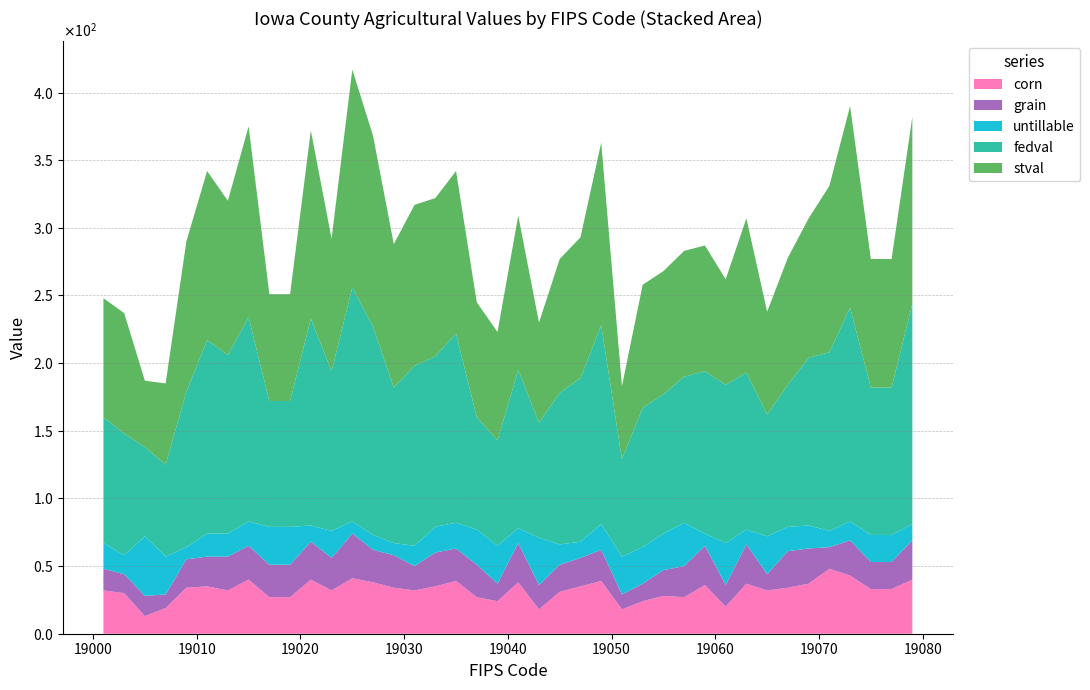

Reading left to right, extract all data points from this chart.

corn: 19001=32	19003=30	19005=13	19007=19	19009=34	19011=35	19013=32	19015=40	19017=27	19019=27	19021=40	19023=32	19025=41	19027=38	19029=34	19031=32	19033=35	19035=39	19037=27	19039=24	19041=38	19043=18	19045=31	19047=35	19049=39	19051=18	19053=24	19055=28	19057=27	19059=36	19061=20	19063=37	19065=32	19067=34	19069=37	19071=48	19073=43	19075=33	19077=33	19079=40
grain: 19001=16	19003=14	19005=15	19007=10	19009=21	19011=22	19013=25	19015=25	19017=24	19019=24	19021=28	19023=24	19025=33	19027=24	19029=24	19031=18	19033=25	19035=24	19037=24	19039=13	19041=29	19043=18	19045=20	19047=21	19049=23	19051=11	19053=13	19055=19	19057=23	19059=29	19061=16	19063=29	19065=12	19067=27	19069=26	19071=16	19073=26	19075=20	19077=20	19079=29
untillable: 19001=19	19003=14	19005=44	19007=28	19009=9	19011=17	19013=17	19015=18	19017=28	19019=28	19021=12	19023=20	19025=9	19027=11	19029=9	19031=15	19033=19	19035=19	19037=26	19039=28	19041=11	19043=35	19045=15	19047=12	19049=19	19051=28	19053=27	19055=27	19057=32	19059=9	19061=31	19063=11	19065=28	19067=18	19069=17	19071=12	19073=14	19075=20	19077=20	19079=12
fedval: 19001=93	19003=90	19005=66	19007=68	19009=115	19011=143	19013=132	19015=151	19017=93	19019=93	19021=153	19023=118	19025=173	19027=154	19029=115	19031=133	19033=126	19035=140	19037=83	19039=78	19041=117	19043=85	19045=112	19047=121	19049=147	19051=72	19053=103	19055=103	19057=108	19059=120	19061=117	19063=116	19065=90	19067=105	19069=124	19071=132	19073=158	19075=109	19077=109	19079=163
stval: 19001=88	19003=89	19005=49	19007=60	19009=111	19011=125	19013=114	19015=141	19017=79	19019=79	19021=139	19023=98	19025=161	19027=141	19029=106	19031=119	19033=117	19035=120	19037=85	19039=80	19041=114	19043=74	19045=99	19047=104	19049=135	19051=54	19053=91	19055=91	19057=93	19059=93	19061=78	19063=114	19065=76	19067=94	19069=103	19071=123	19073=149	19075=95	19077=95	19079=138